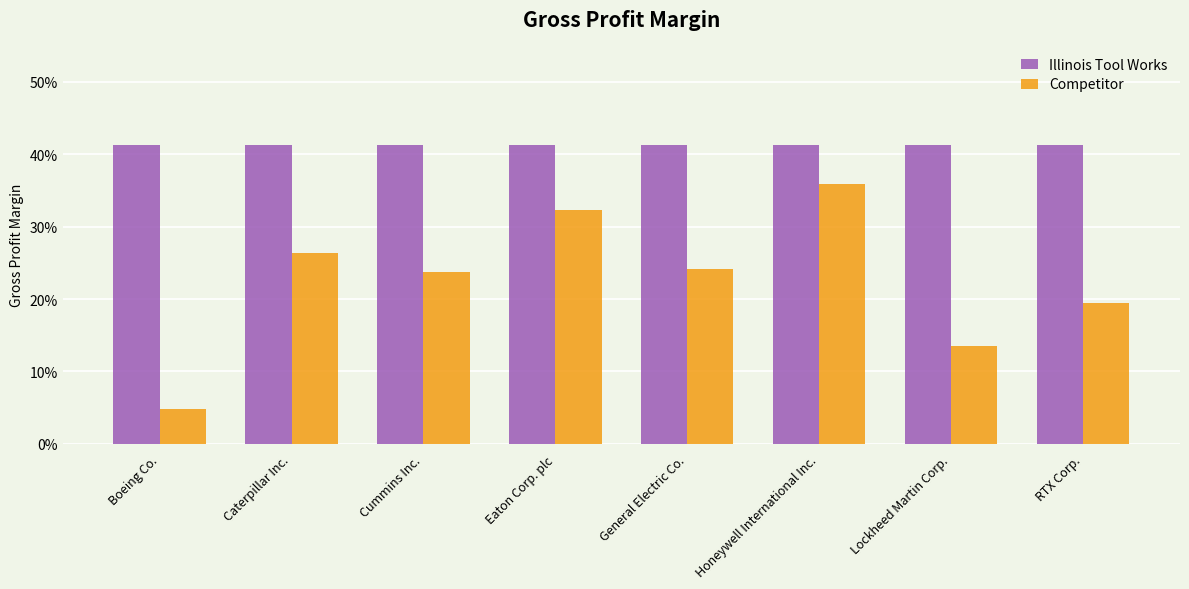

True or false: Illinois Tool Works has a value of 0.4 at Honeywell International Inc..

True